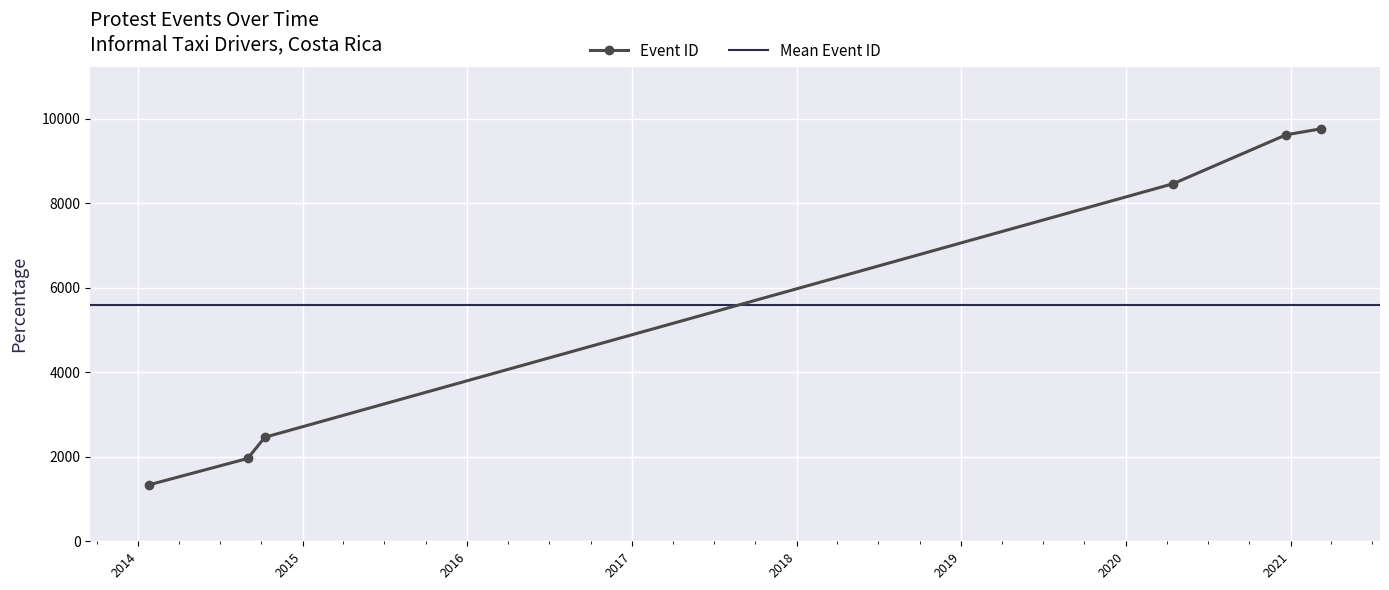

What is the greatest value displayed?

9759